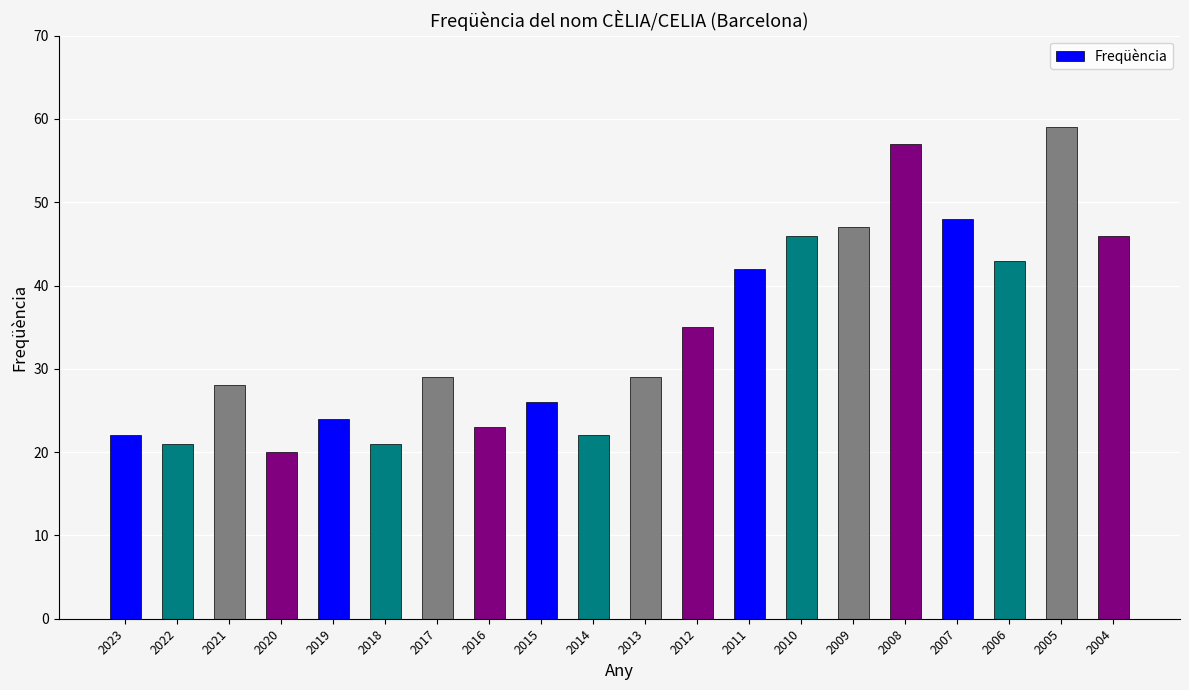

Which category has the lowest value across all series?

2020